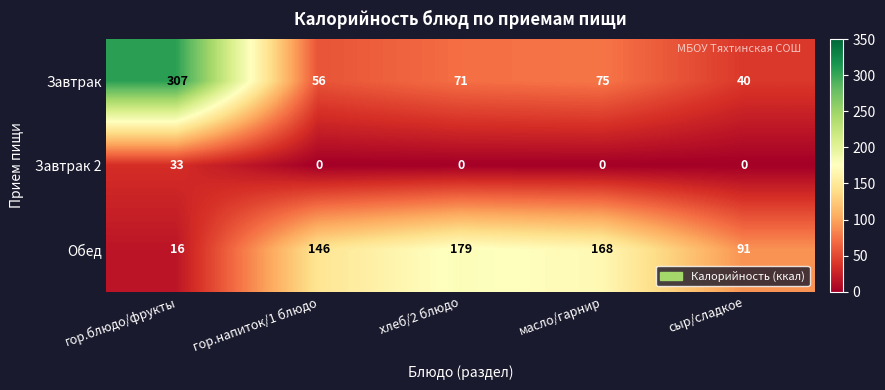

Rank the series at гор.напиток/1 блюдо from highest to lowest value.

Обед, Завтрак, Завтрак 2